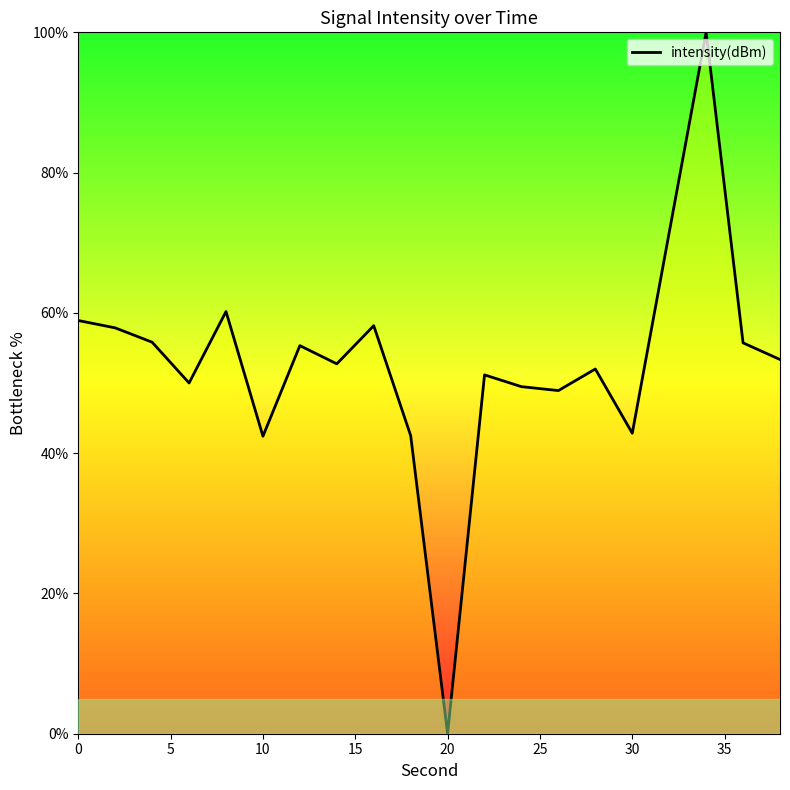

What is the sum of all values?

1058.9